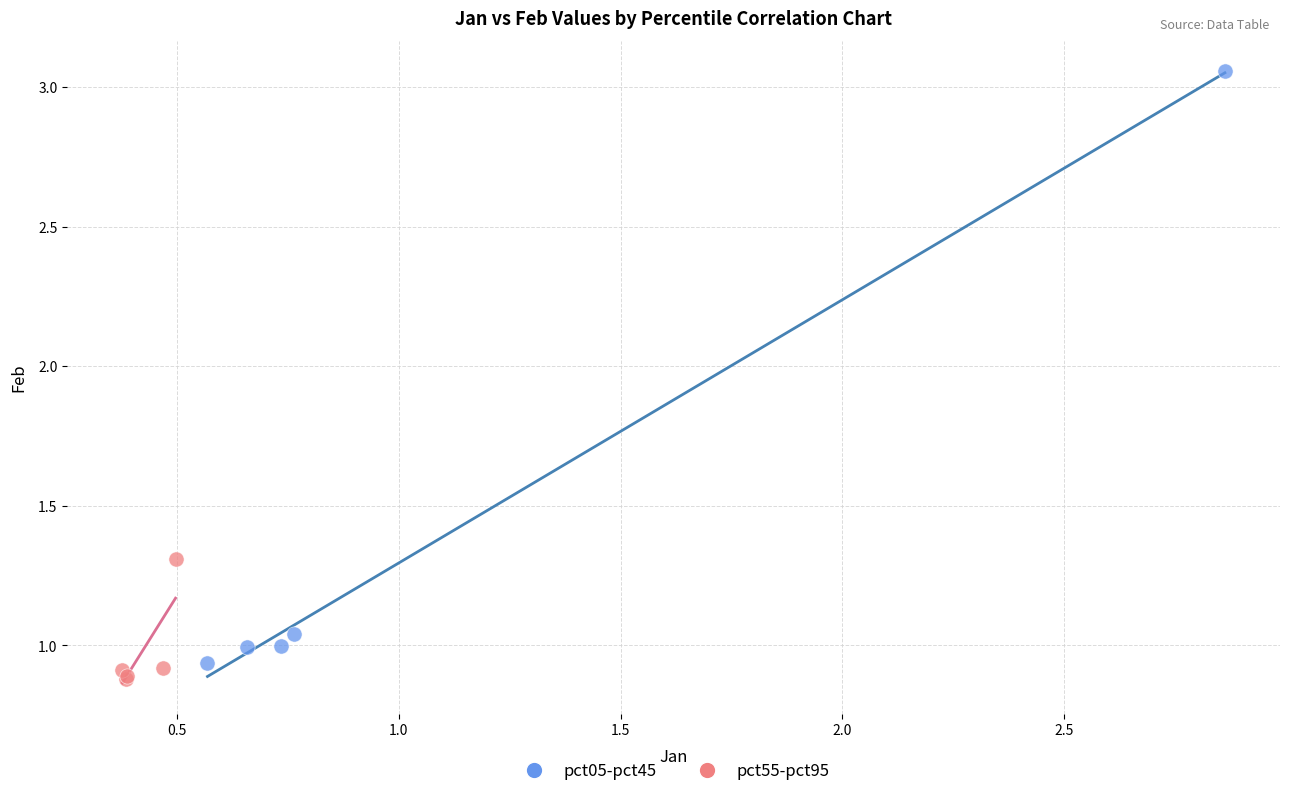

Which series reaches the maximum Y coordinate?

pct05-pct45